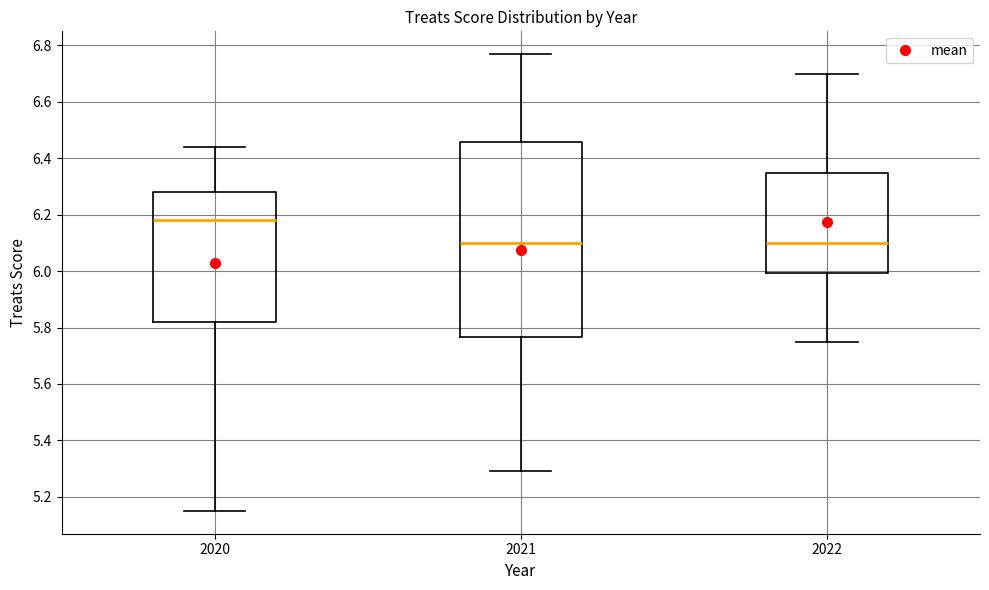

Reading left to right, transcribe this box plot: for each box, give where its median line is, the range the box spans, and where its two whiskers end, as read against the y-axis. The values are not printed on the chart, so give them approximately, as read against the axis.

2020: median 6.18, box 5.82 to 6.28, whiskers 5.16 to 6.44
2021: median 6.10, box 5.76 to 6.46, whiskers 5.30 to 6.76
2022: median 6.10, box 6.00 to 6.34, whiskers 5.76 to 6.70